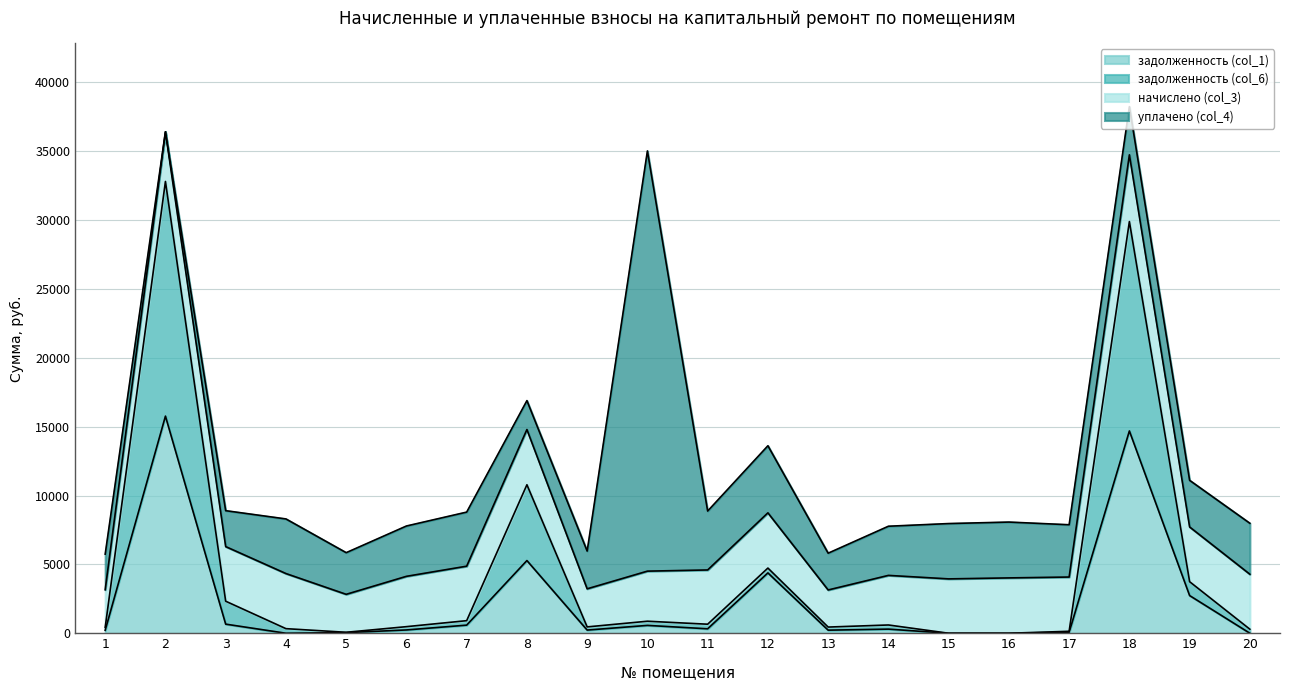

What are all the series names shown in the legend?

задолженность (col_1), задолженность (col_6), начислено (col_3), уплачено (col_4)